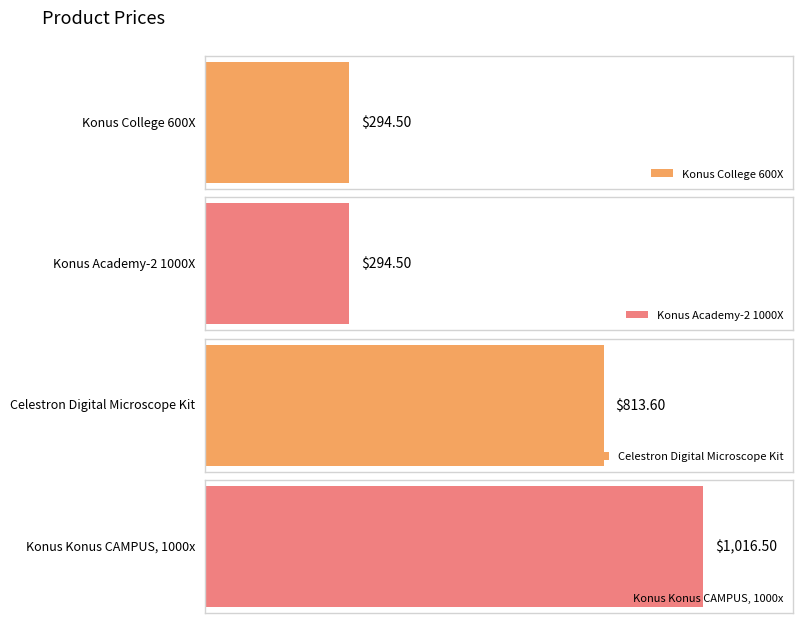

Reading left to right, extract all data points from this chart.

294.5	294.5	813.6	1016.5